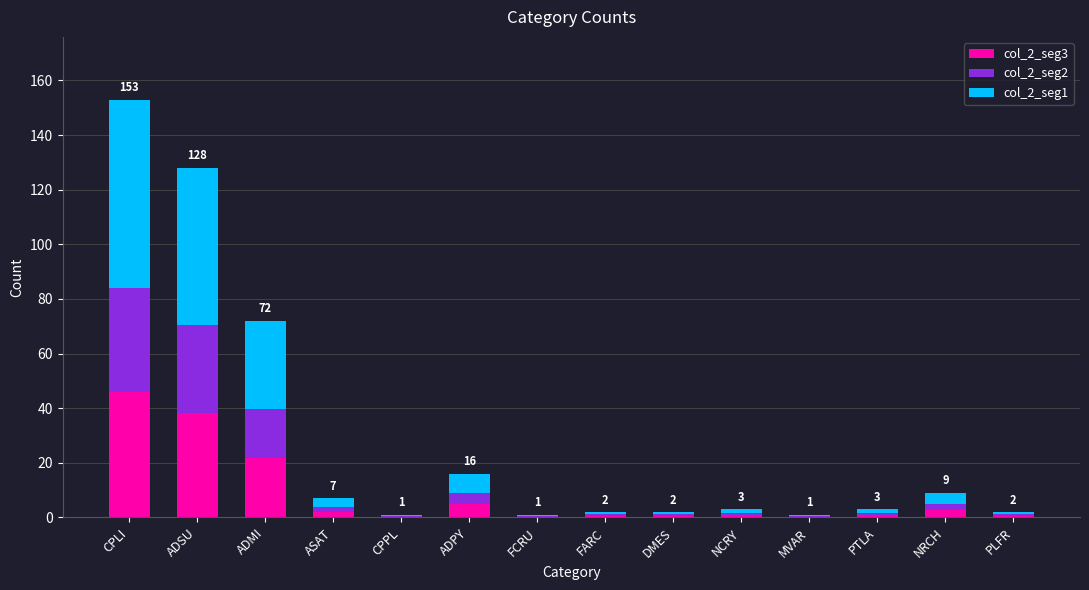

What is the total value across all series at ADPY?

16.0